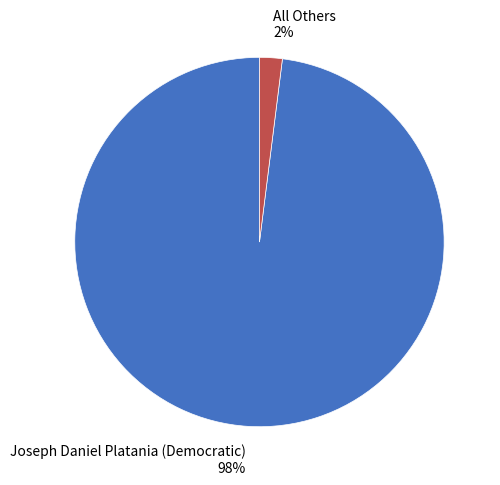

Between Joseph Daniel Platania (Democratic) and All Others, which is larger?

Joseph Daniel Platania (Democratic)